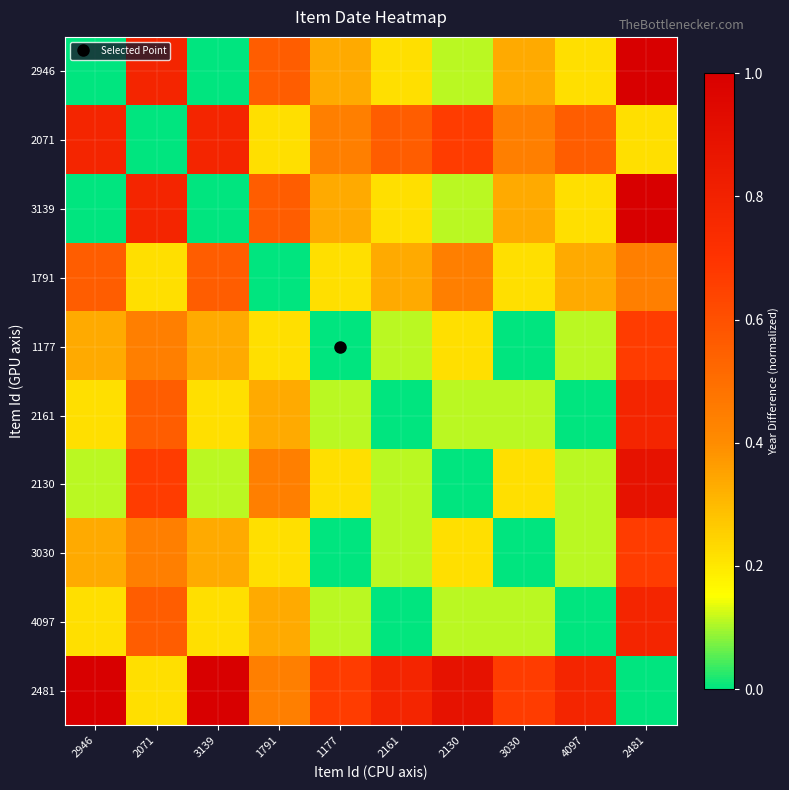

Which category has the lowest value across all series?

2946